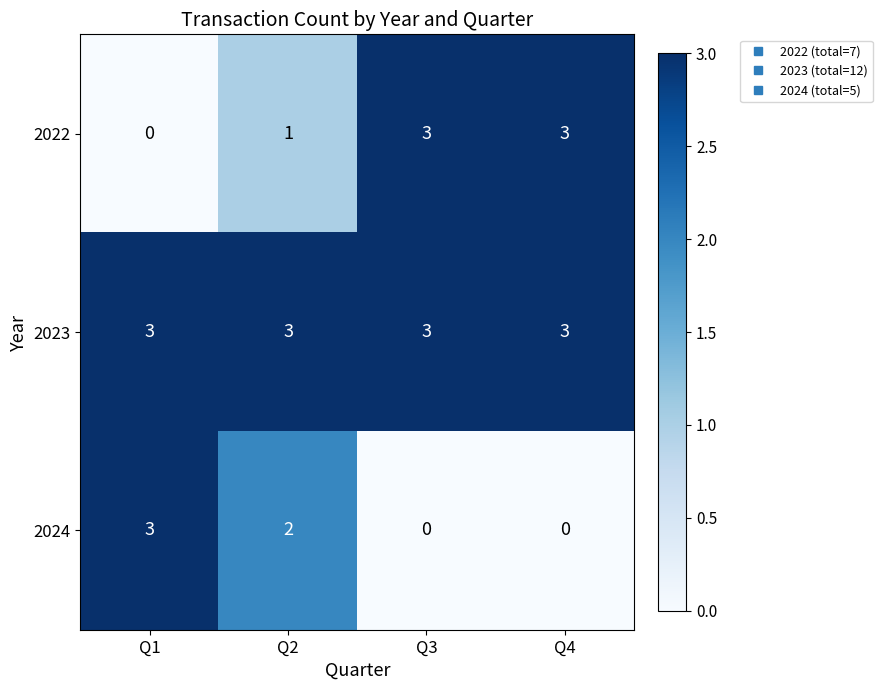

What is the minimum value for 2023?

3